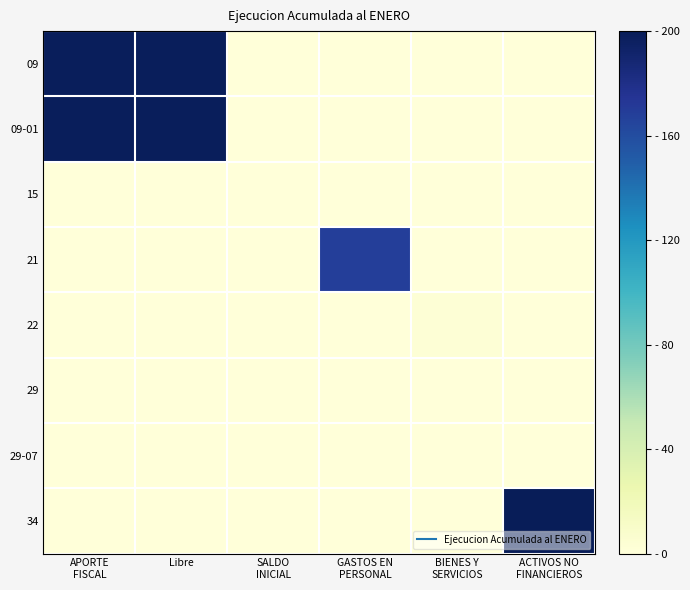

Reading left to right, extract all data points from this chart.

09: APORTE
FISCAL=197.8	Libre=197.8	SALDO
INICIAL=0.0	GASTOS EN
PERSONAL=0.0	BIENES Y
SERVICIOS=0.0	ACTIVOS NO
FINANCIEROS=0.0
09-01: APORTE
FISCAL=197.8	Libre=197.8	SALDO
INICIAL=0.0	GASTOS EN
PERSONAL=0.0	BIENES Y
SERVICIOS=0.0	ACTIVOS NO
FINANCIEROS=0.0
15: APORTE
FISCAL=0.0	Libre=0.0	SALDO
INICIAL=0.0	GASTOS EN
PERSONAL=0.0	BIENES Y
SERVICIOS=0.0	ACTIVOS NO
FINANCIEROS=0.0
21: APORTE
FISCAL=0.0	Libre=0.0	SALDO
INICIAL=0.0	GASTOS EN
PERSONAL=168.5	BIENES Y
SERVICIOS=0.0	ACTIVOS NO
FINANCIEROS=0.0
22: APORTE
FISCAL=0.0	Libre=0.0	SALDO
INICIAL=0.0	GASTOS EN
PERSONAL=0.0	BIENES Y
SERVICIOS=3.0	ACTIVOS NO
FINANCIEROS=0.0
29: APORTE
FISCAL=0.0	Libre=0.0	SALDO
INICIAL=0.0	GASTOS EN
PERSONAL=0.0	BIENES Y
SERVICIOS=0.0	ACTIVOS NO
FINANCIEROS=0.0
29-07: APORTE
FISCAL=0.0	Libre=0.0	SALDO
INICIAL=0.0	GASTOS EN
PERSONAL=0.0	BIENES Y
SERVICIOS=0.0	ACTIVOS NO
FINANCIEROS=0.0
34: APORTE
FISCAL=0.0	Libre=0.0	SALDO
INICIAL=0.0	GASTOS EN
PERSONAL=0.0	BIENES Y
SERVICIOS=0.0	ACTIVOS NO
FINANCIEROS=531.3